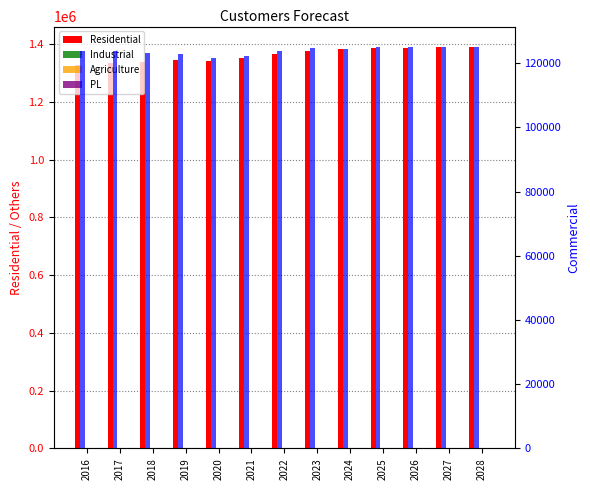

What is the sum of the Industrial values at 2021 and 2022?

1179